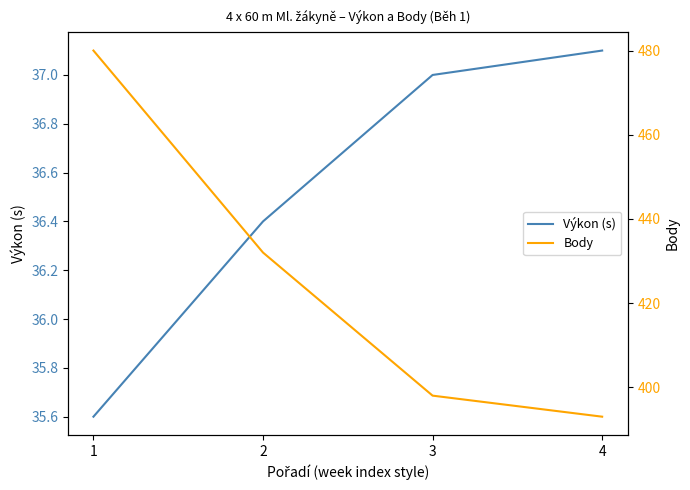

What is the minimum value shown in the chart?

35.6